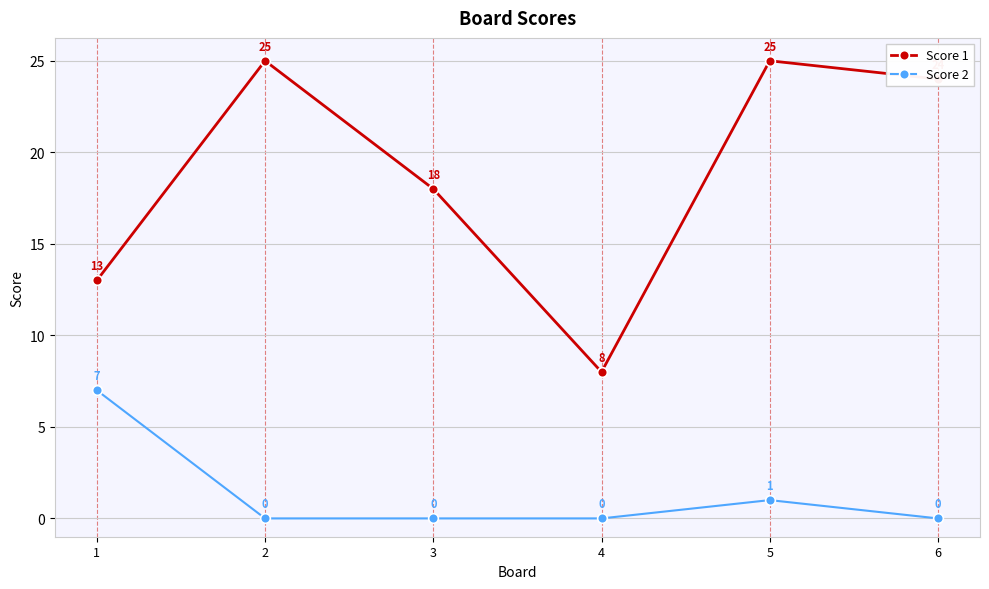

Where is the first local minimum for Score 1?

4